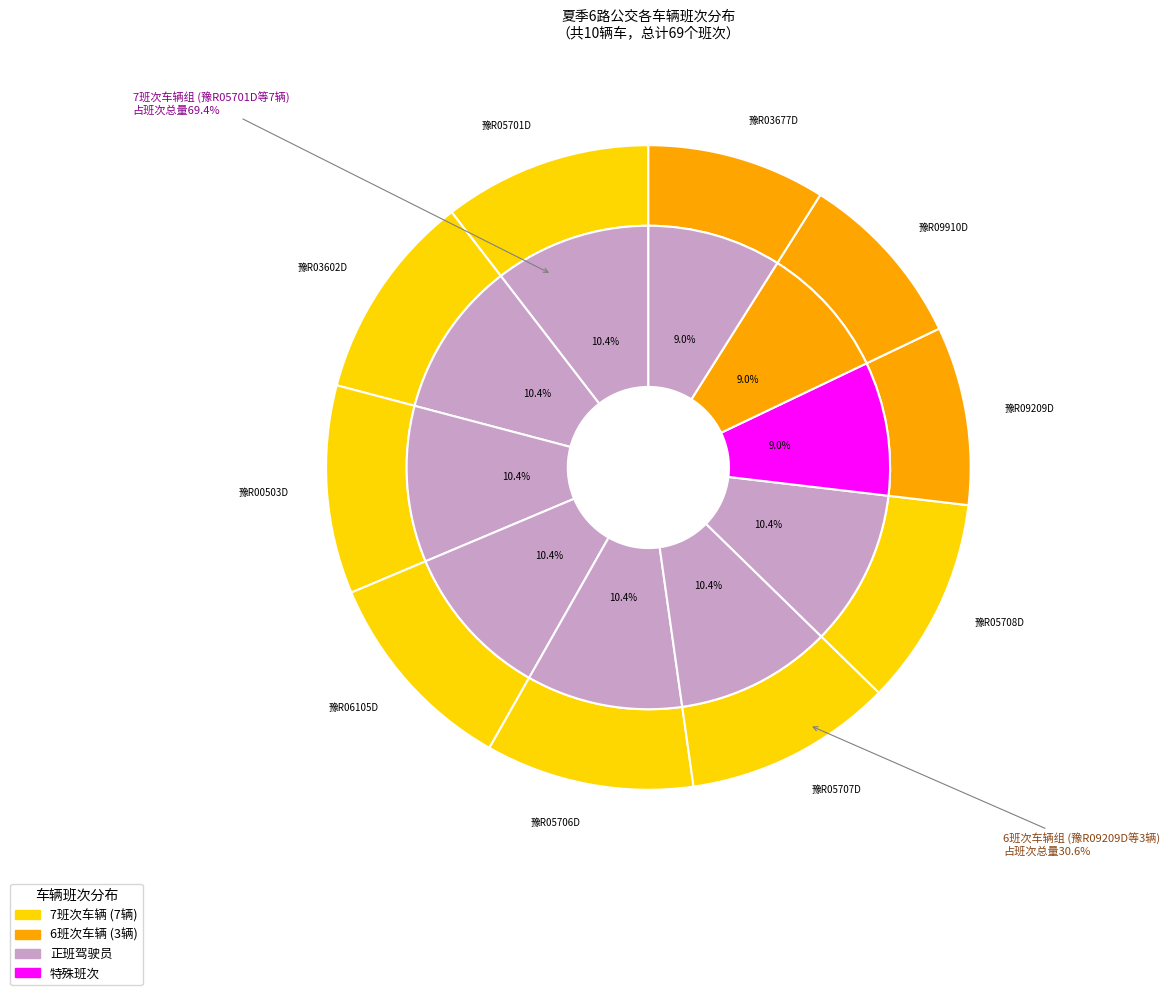

To the nearest percent, what percentage of the pie is 豫R05701D?

10%